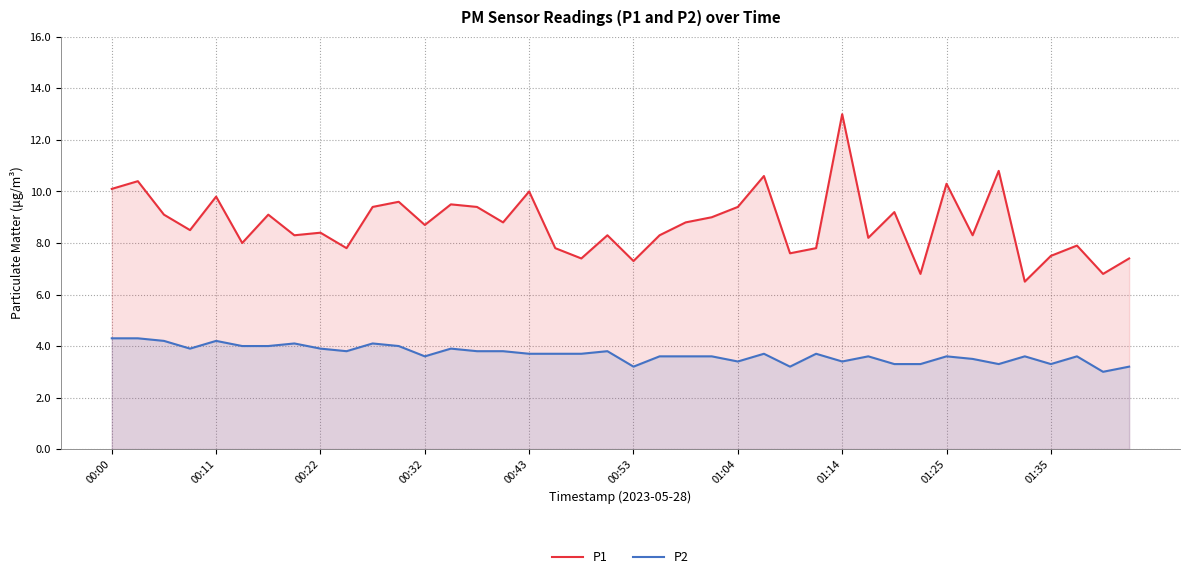

True or false: P1 has more than 2 interior local peaks.

True